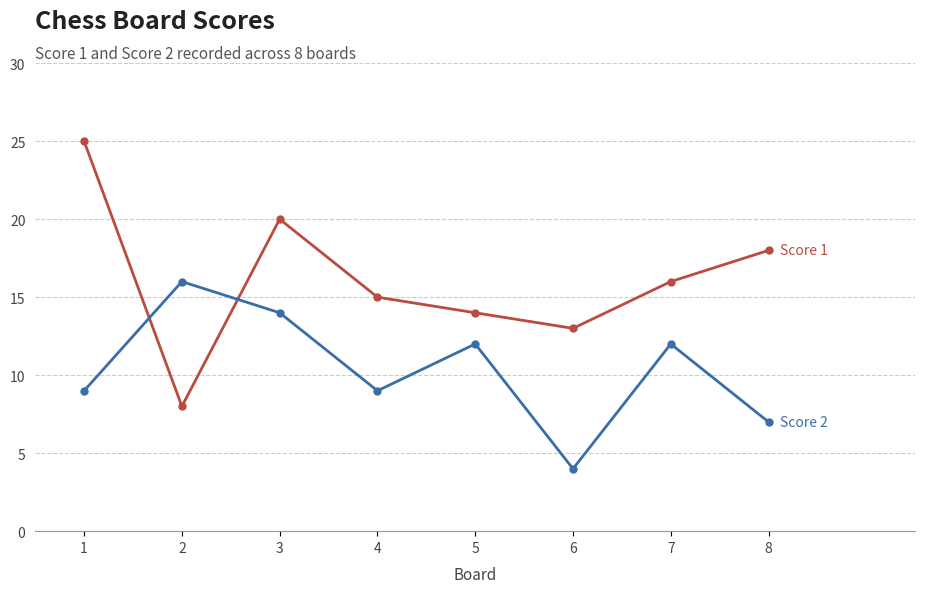

What is the total value across all series at 1?

34